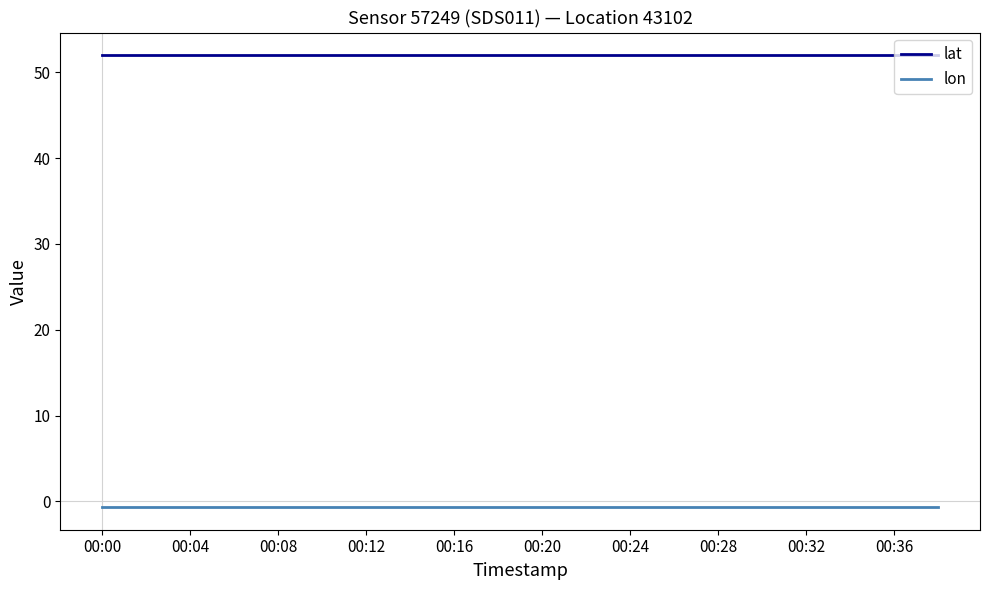

What is the maximum value shown in the chart?

52.0